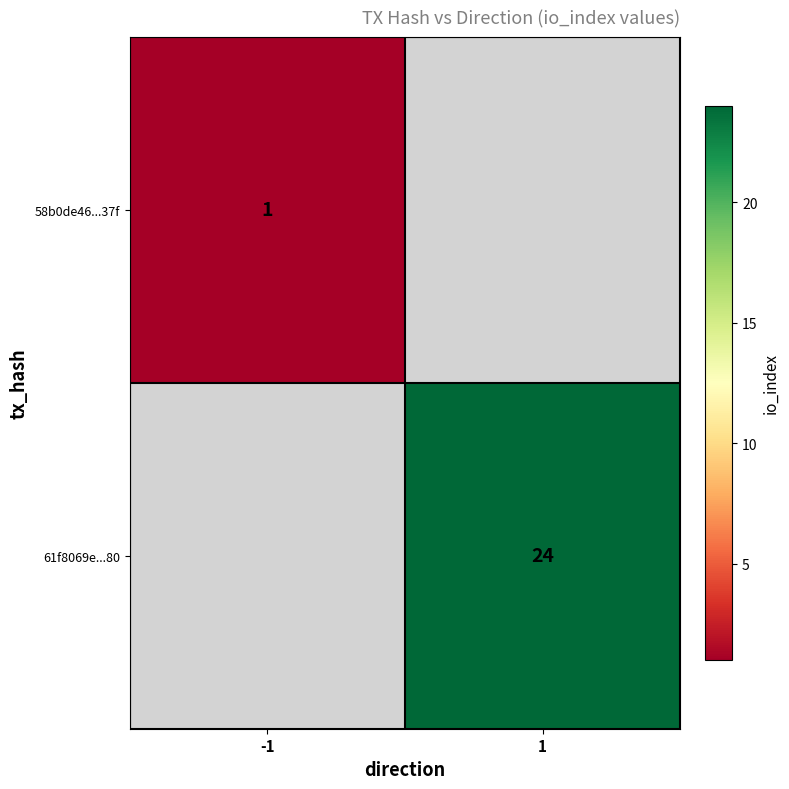

Which category has the highest value across all series?

1